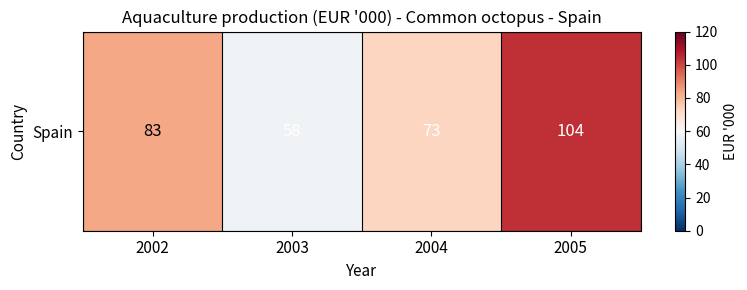

Rank the categories by value from lowest to highest.

2003, 2004, 2002, 2005